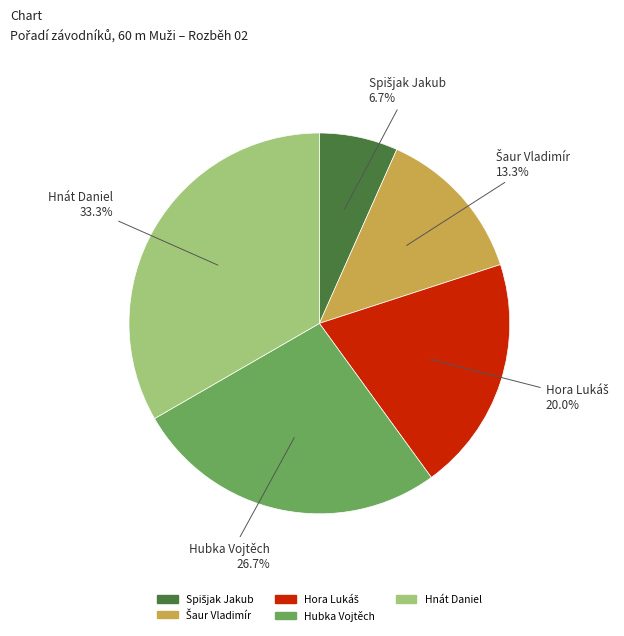

Is Hnát Daniel the majority of the pie?

No